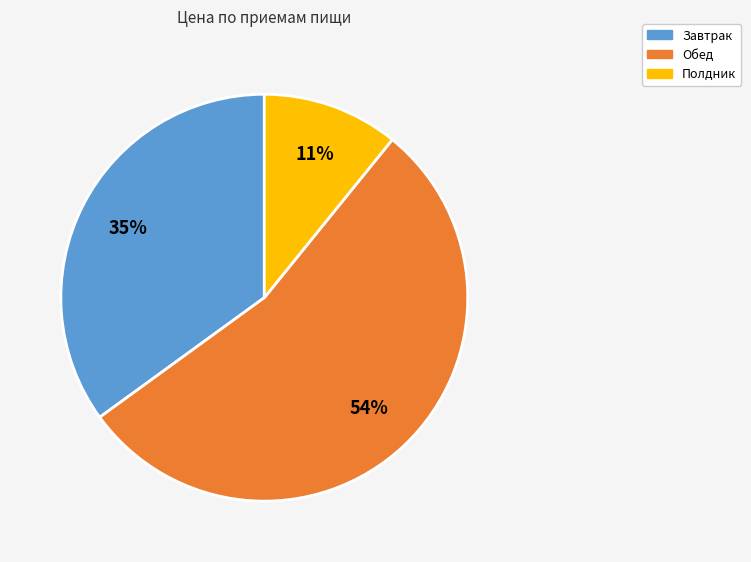

The Завтрак slice represents 23% of the pie. True or false?

False